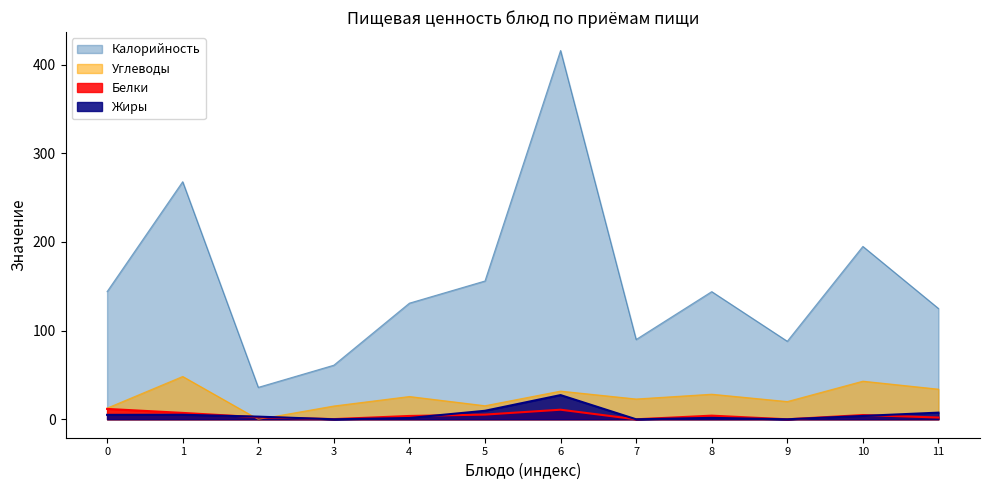

How many lines are shown in the chart?

4